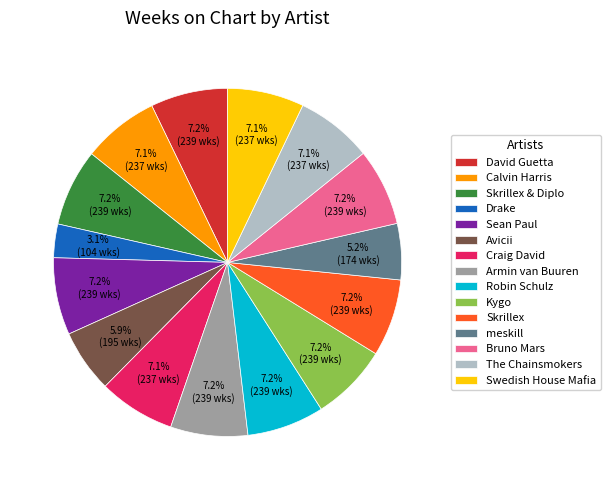

Does any single category account for the majority?

No